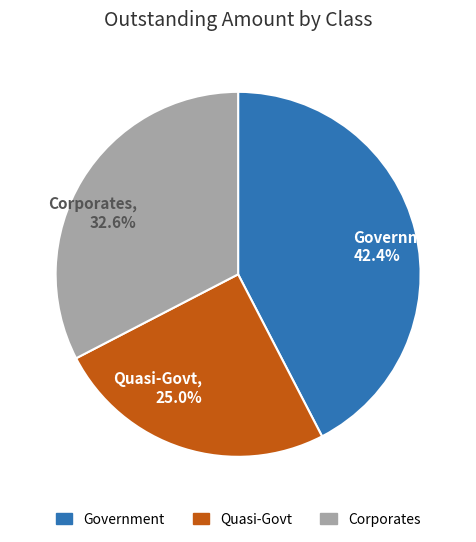

Which category has the biggest portion of the pie?

Government